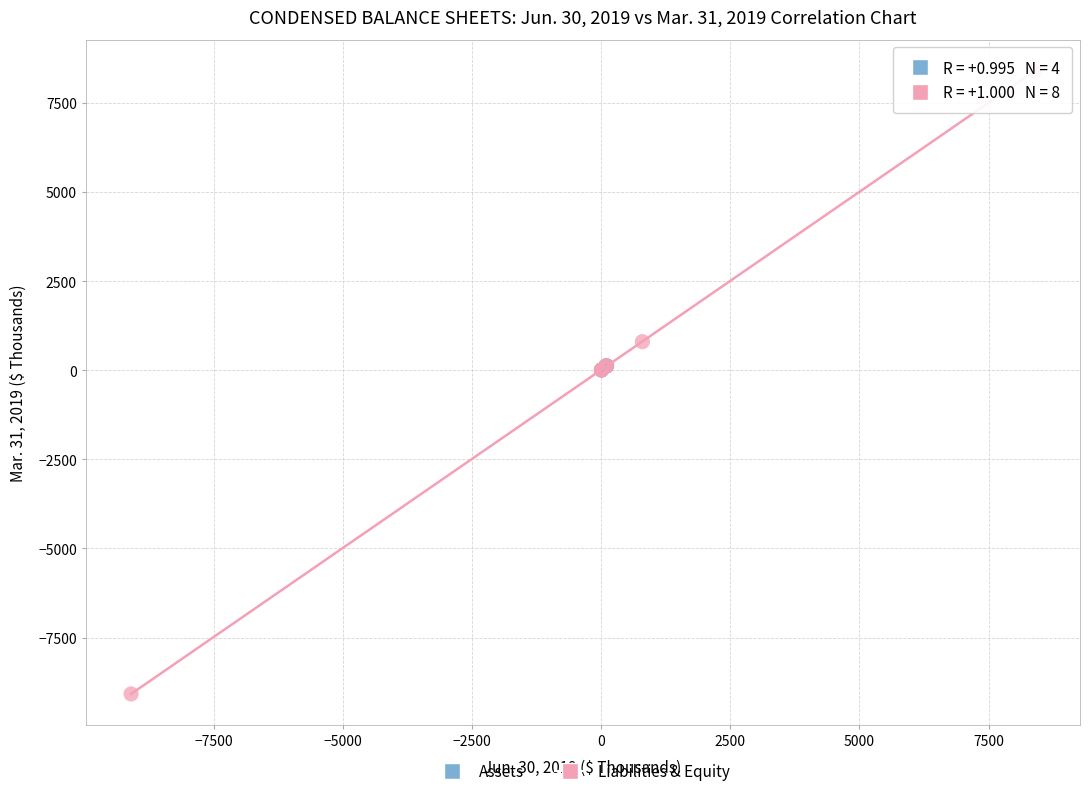

Which series contains the highest Y value?

Liabilities & Equity